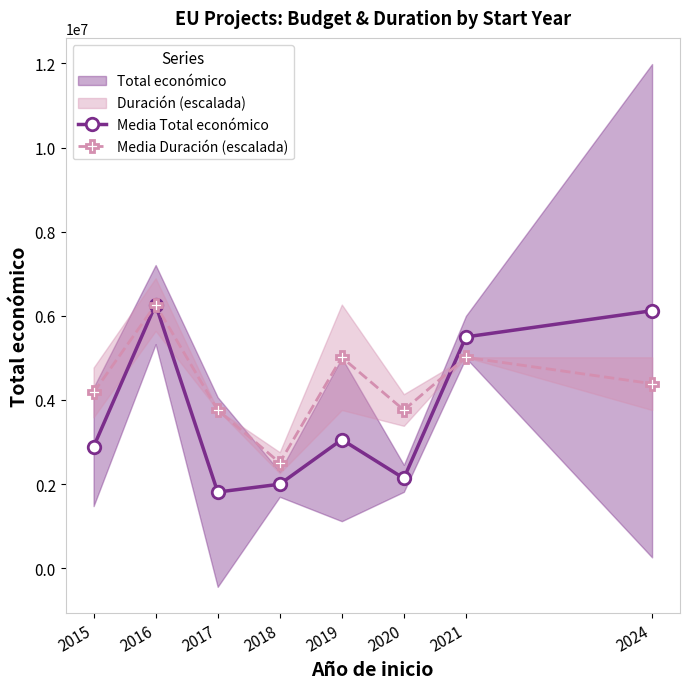

Between 2021 and 2015, which is larger?

2021